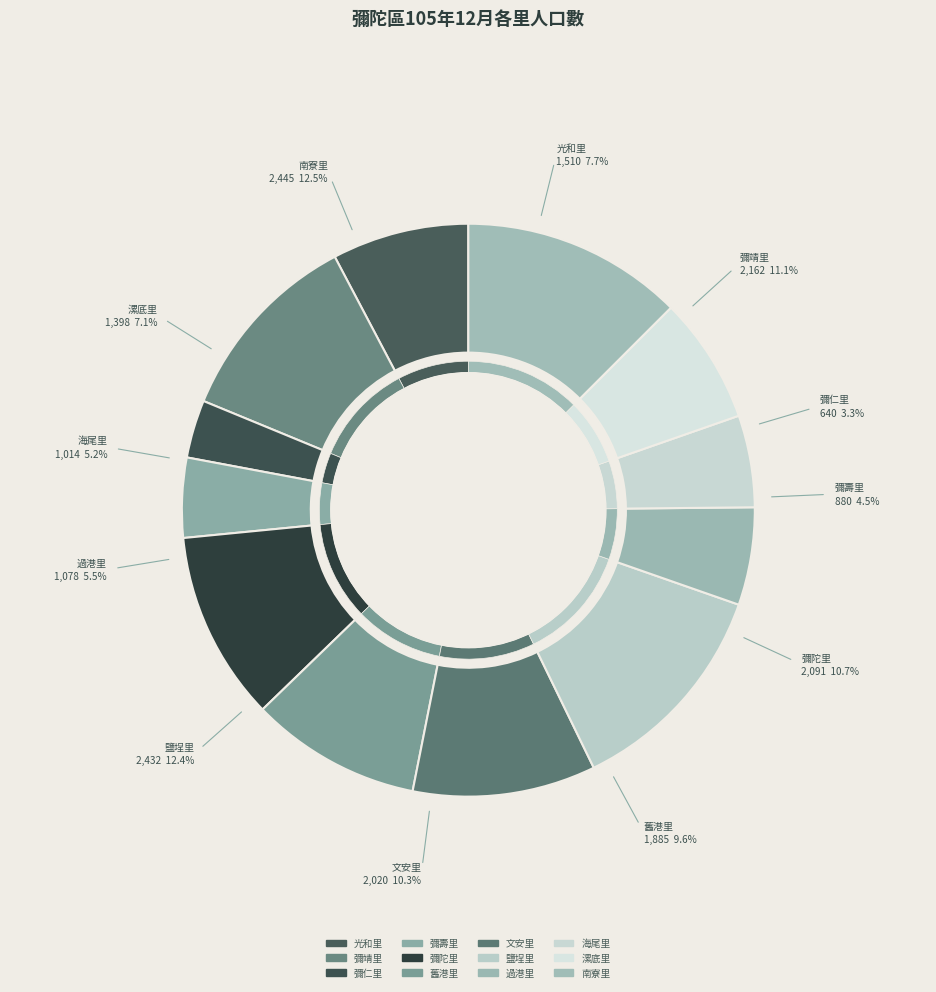

What is the change in value from 彌靖里 to 過港里?

-1084